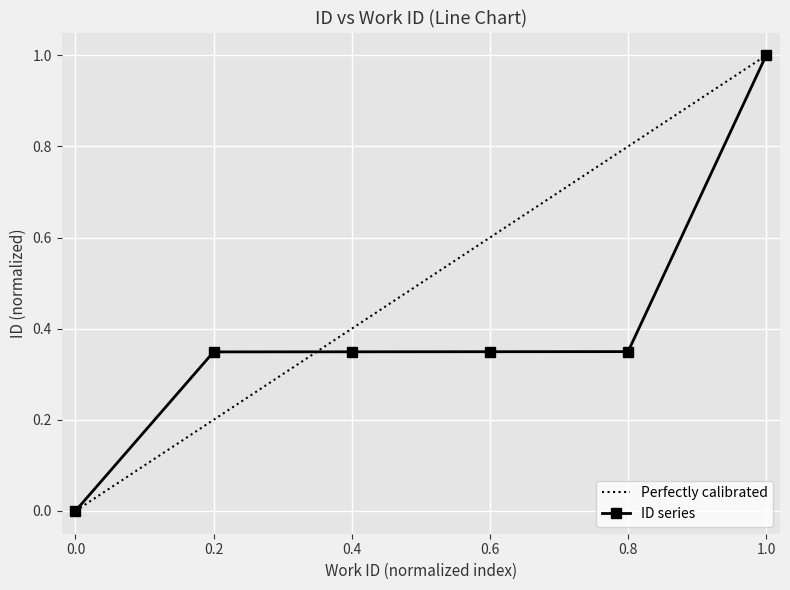

True or false: ID series has more than 2 points higher than both neighbors.

False